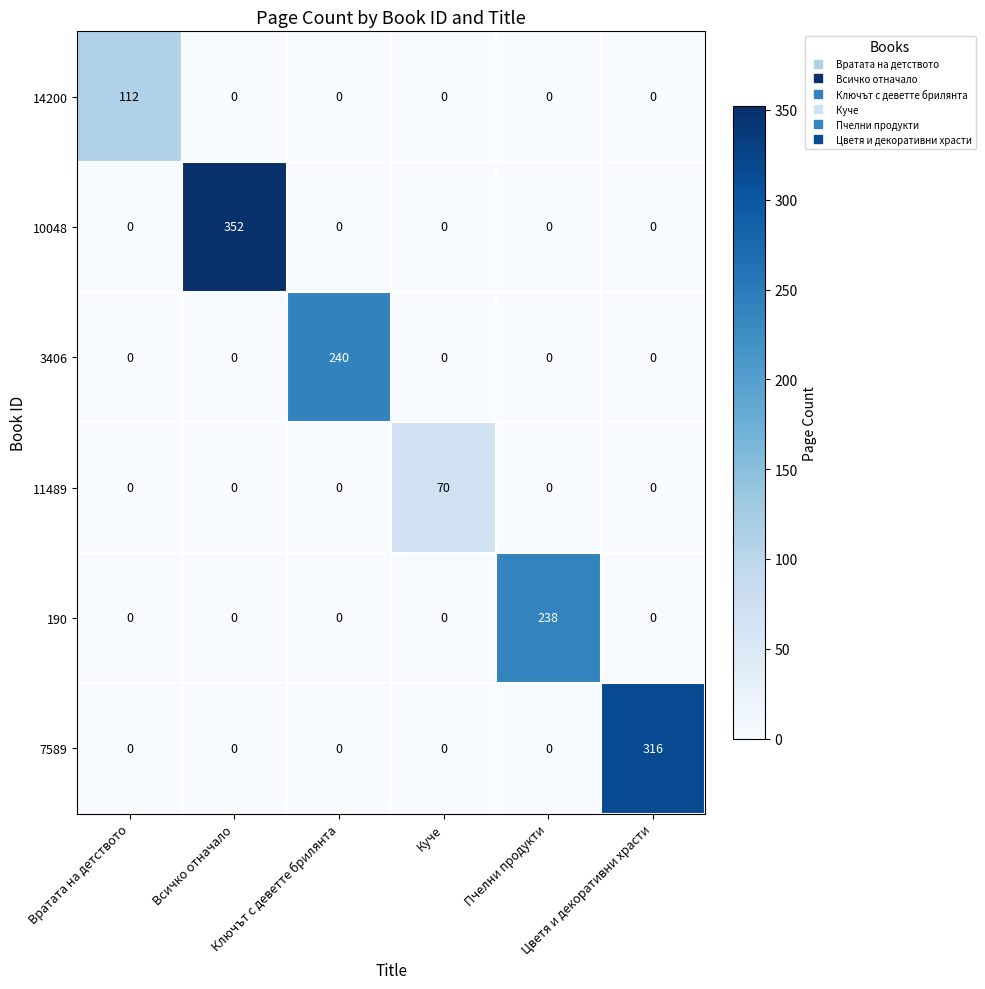

Rank the series by their maximum value, from highest to lowest.

10048, 7589, 3406, 190, 14200, 11489